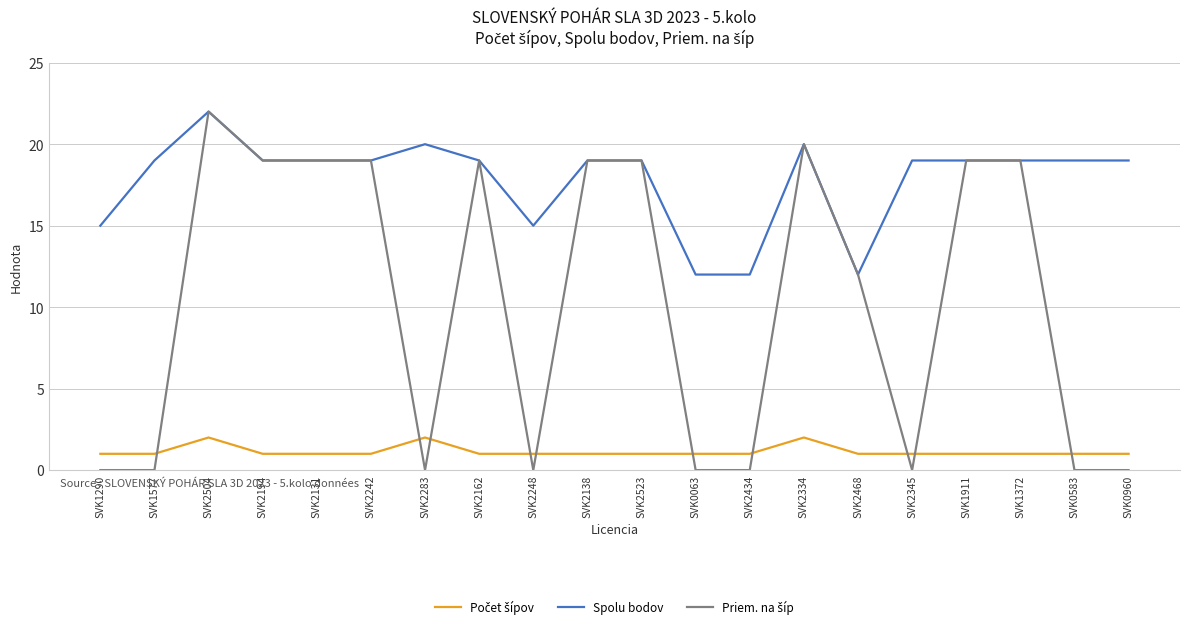

How many lines are shown in the chart?

3